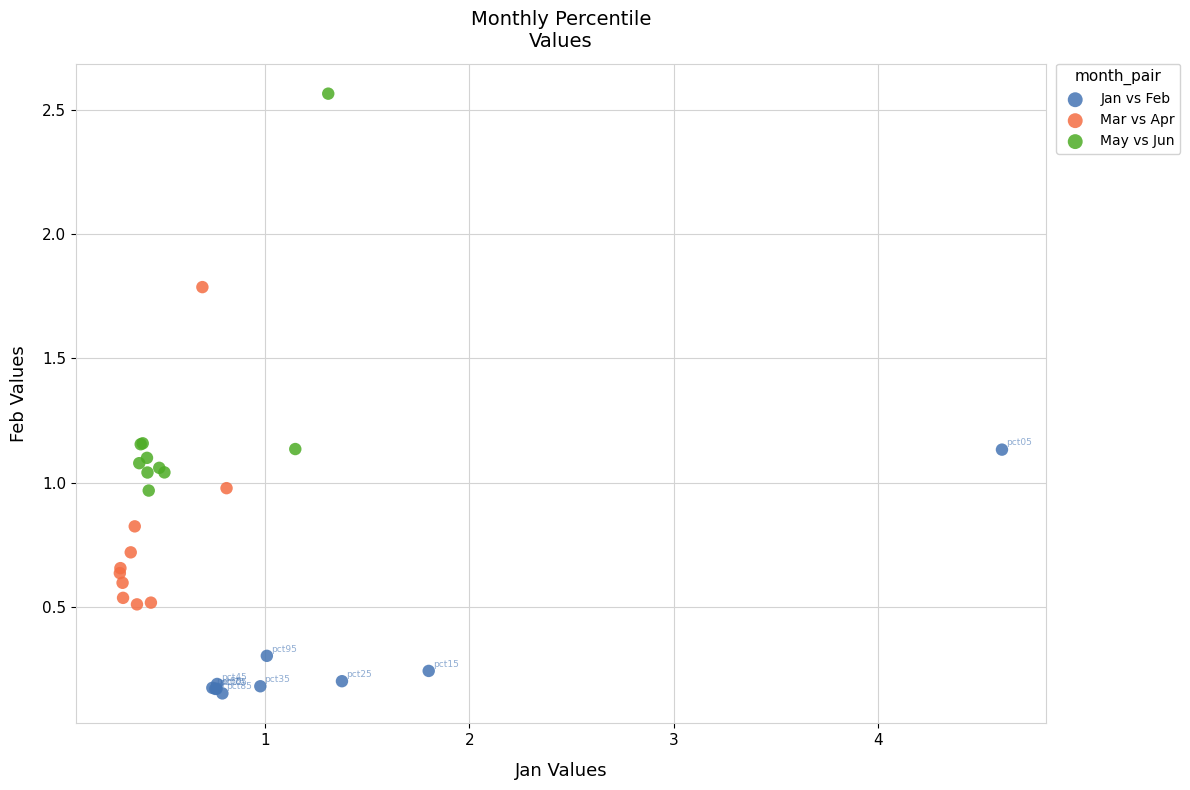

Which series reaches the minimum Y coordinate?

Jan vs Feb